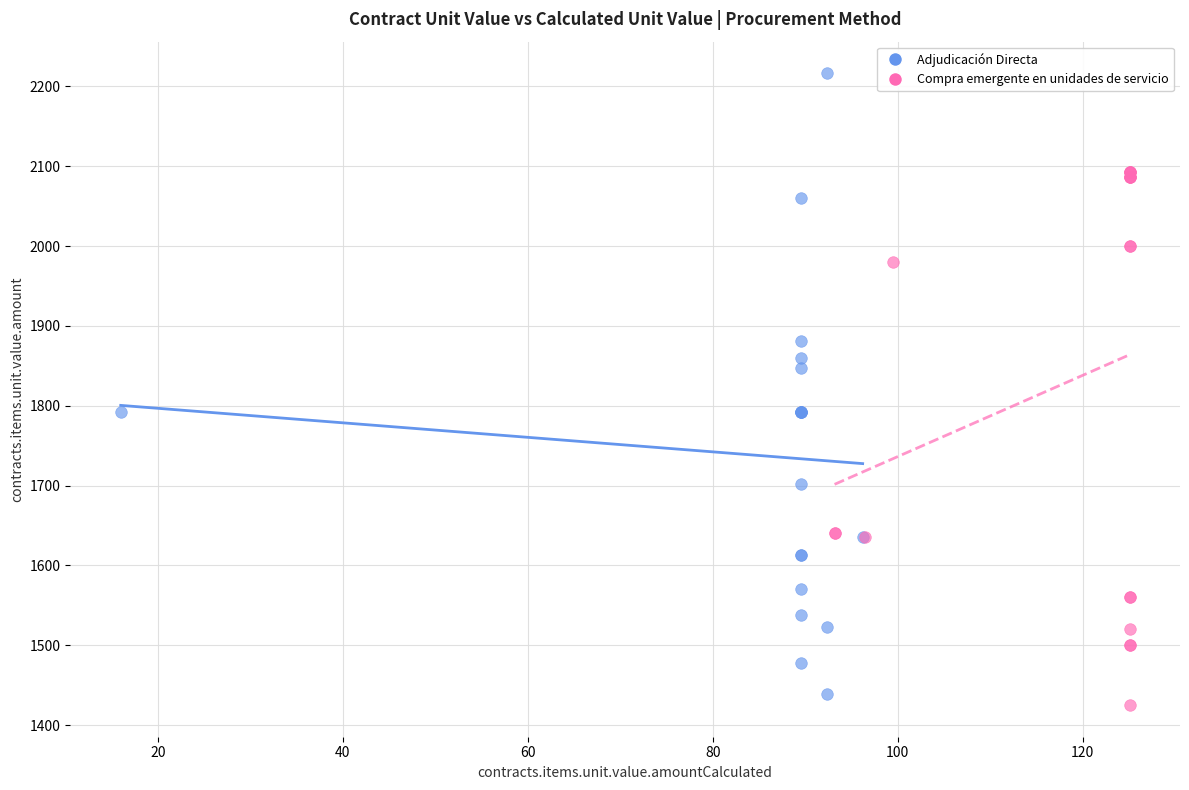

Which series has the largest Y range (max minus min)?

Adjudicación Directa